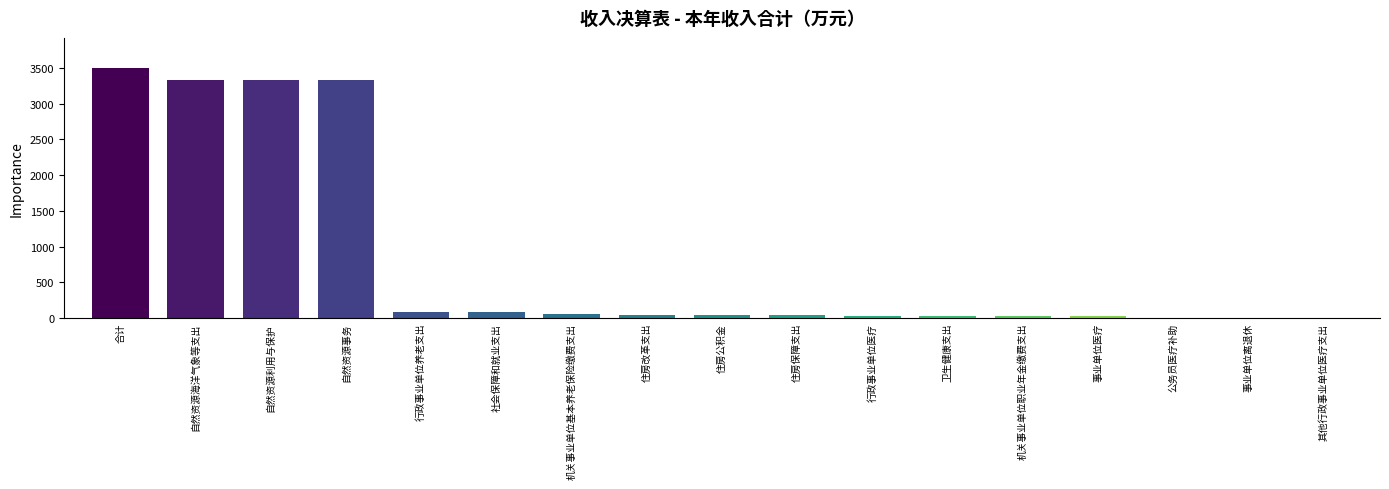

Which label corresponds to the largest value in the chart?

合计